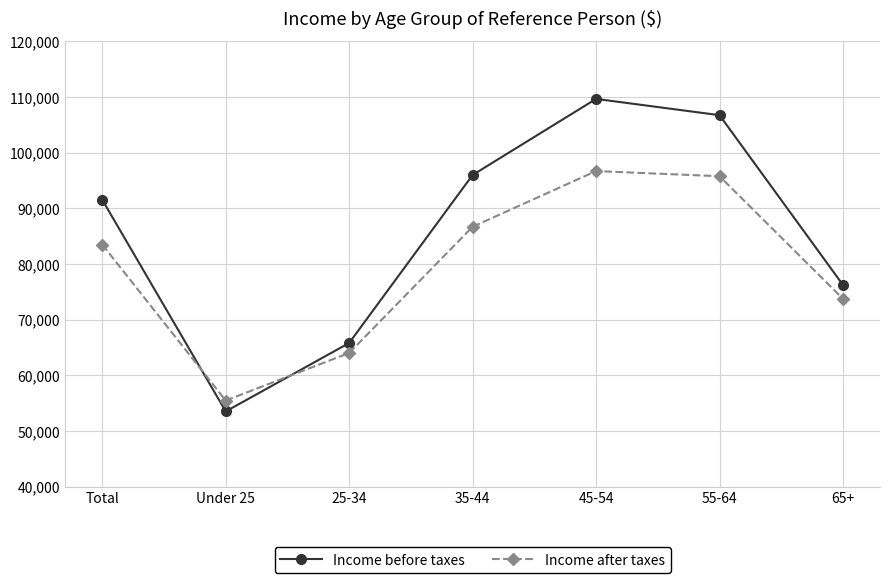

At how many categories does at least one series exceed 62381?

6